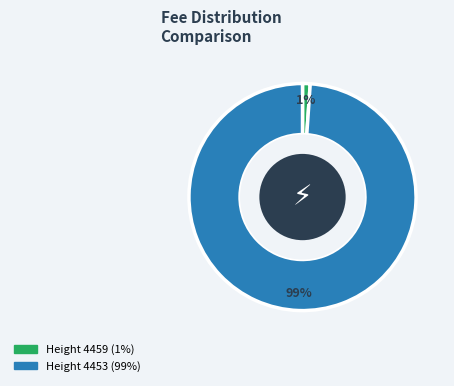

Does any single category account for the majority?

Yes